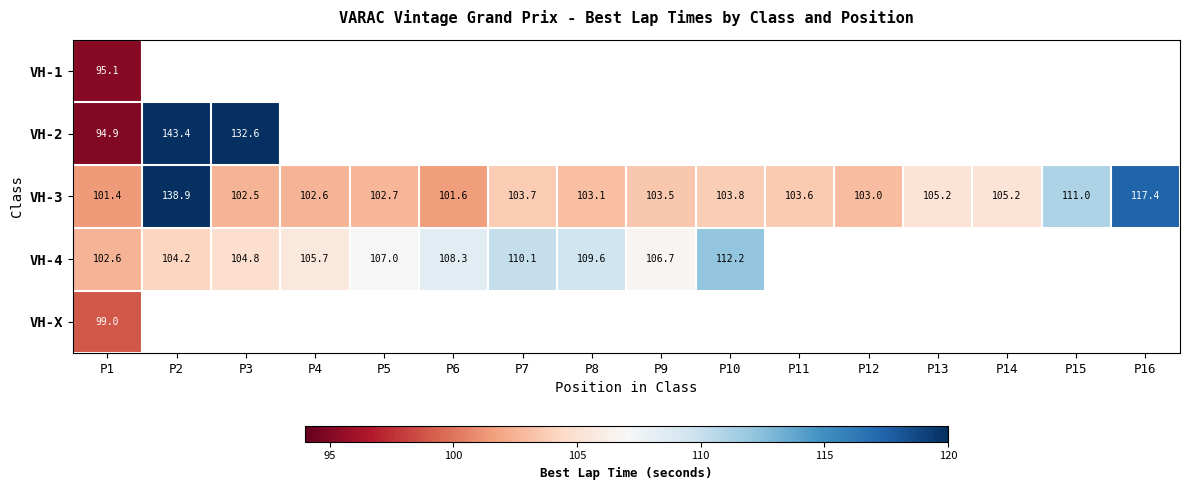

What is the maximum value for VH-X?

99.0